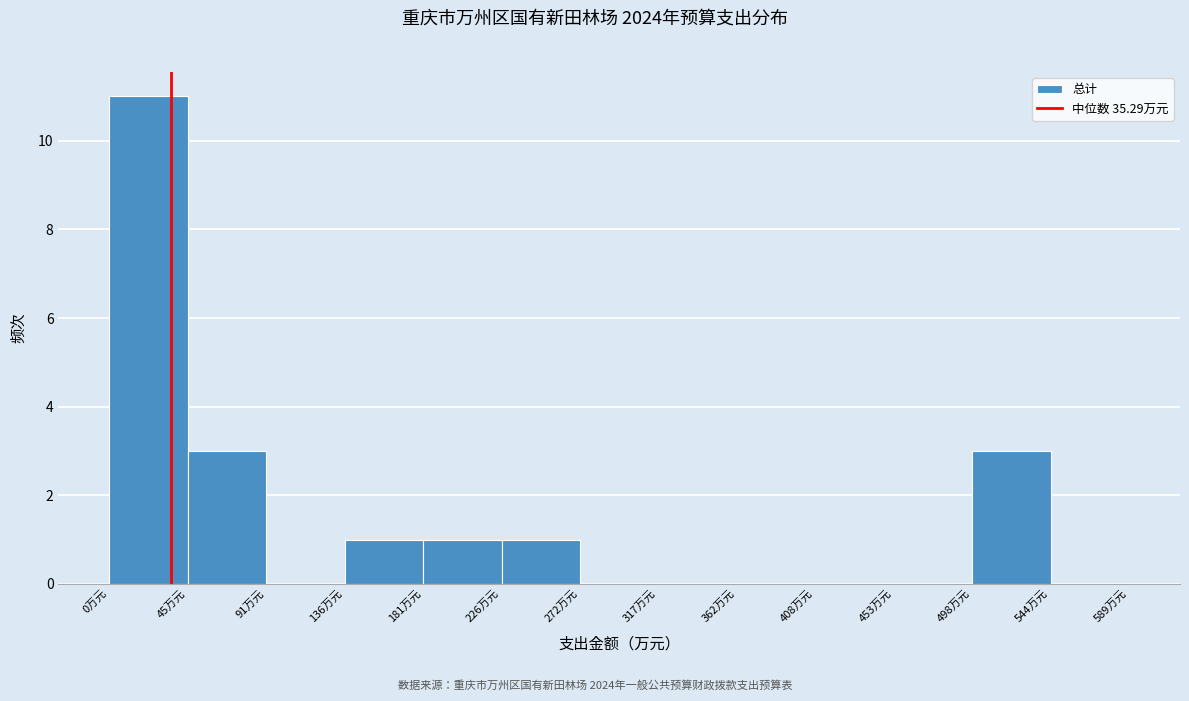

How tall is the bar that spans 500 to 545 on the x-axis? Neither the bar edges nor the heights are printed on the chart, so give them approximately, as read against the axes.

3